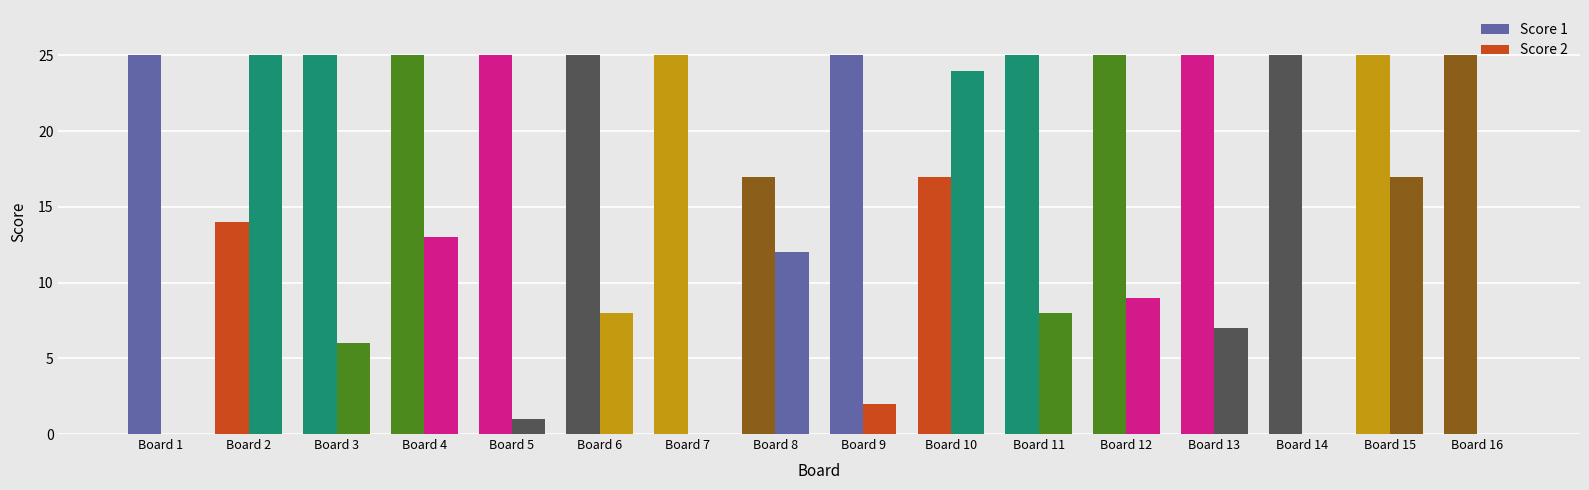

What is the spread (max minus min) of values at Board 6?

17